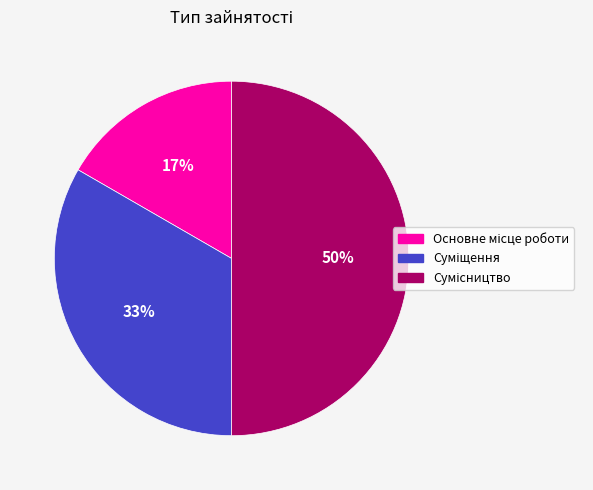

Count the number of slices in the pie.

3